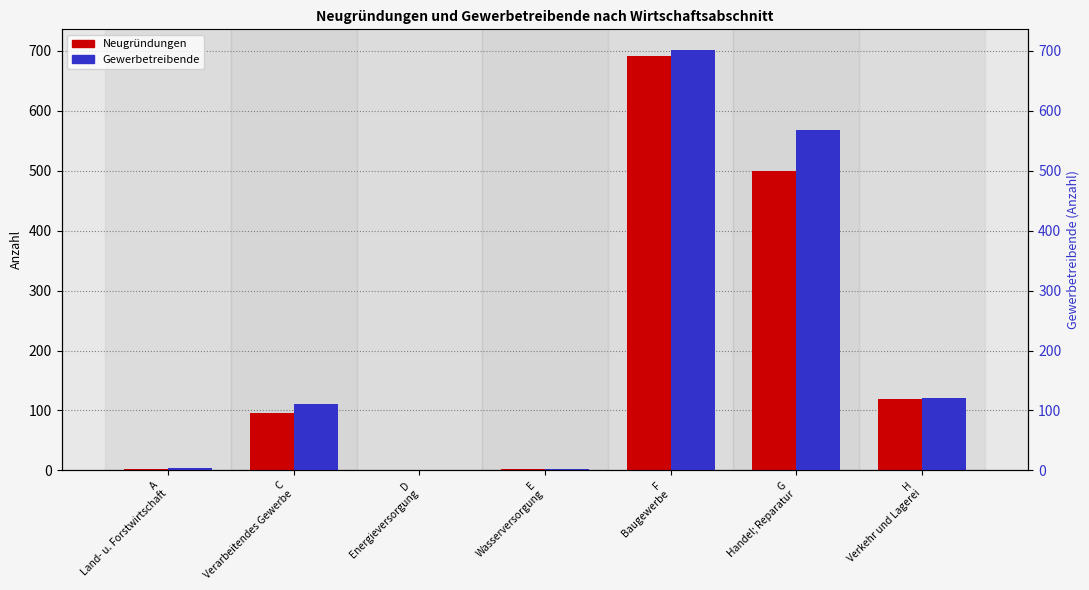

What is the label of the 6th bar from the left?

G
Handel; Reparatur